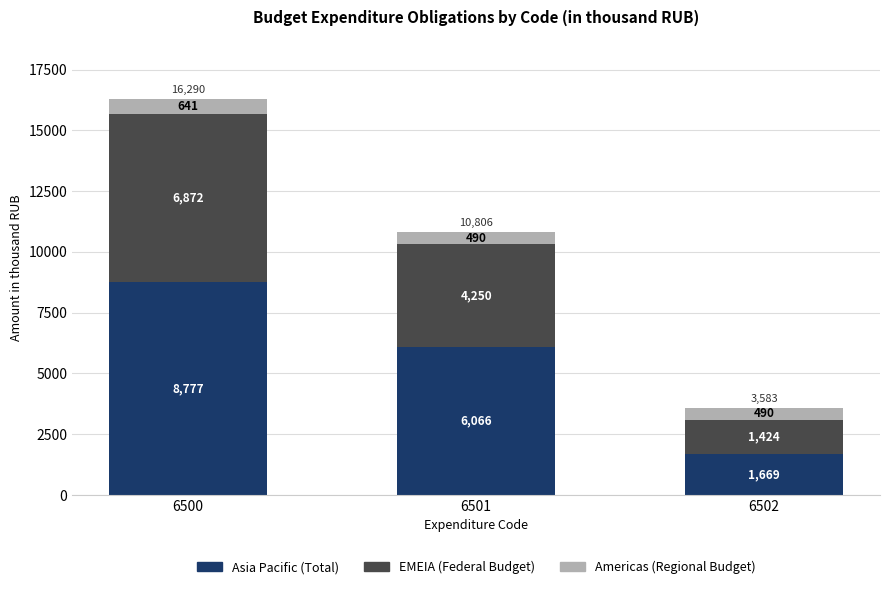

What is the sum of the Asia Pacific (Total) values at 6500 and 6502?

10446.0